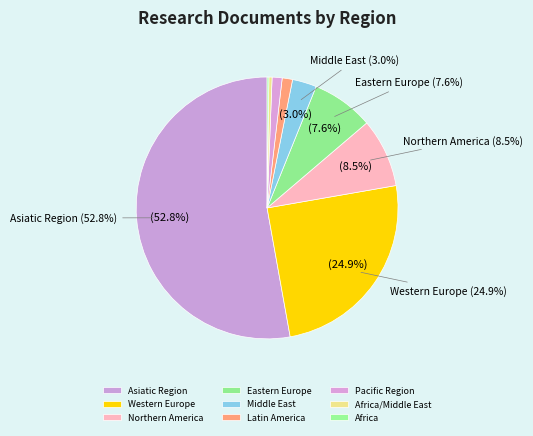

Do Western Europe and Asiatic Region together represent more than half of the pie?

Yes